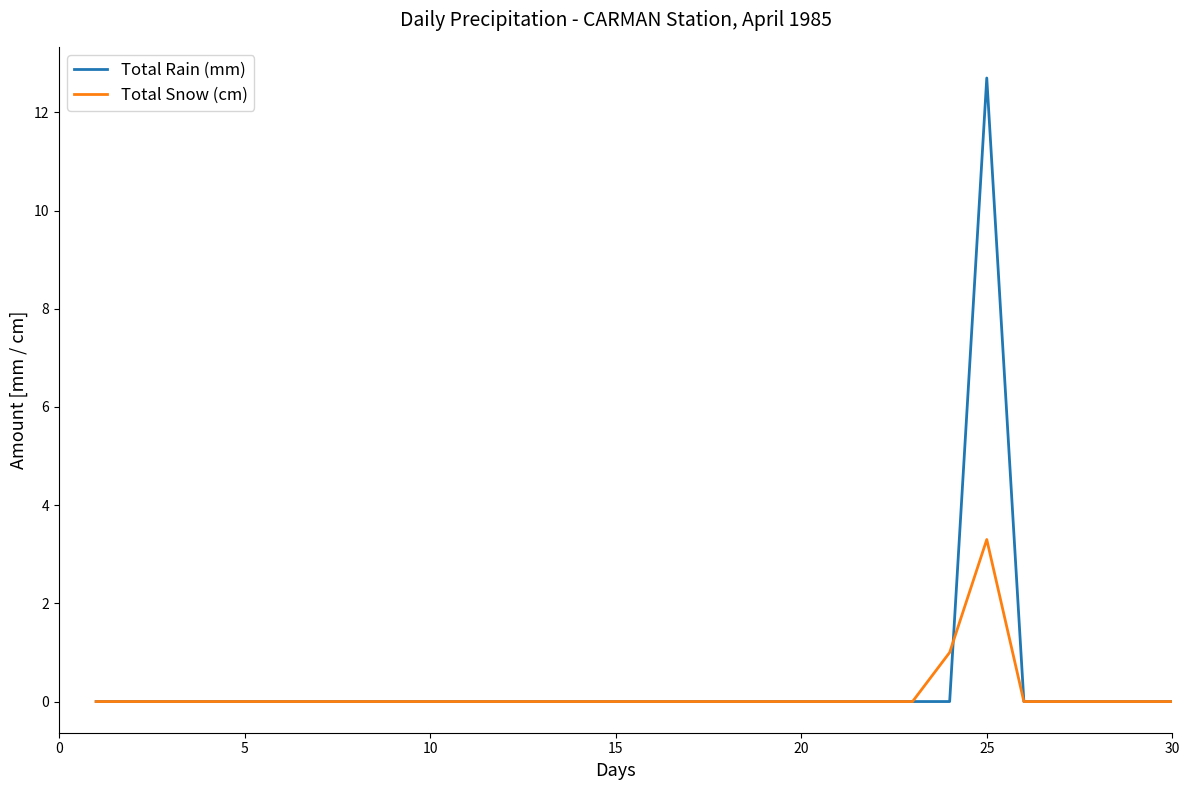

Count the Total Snow (cm) values in the range 0 to 1.

29